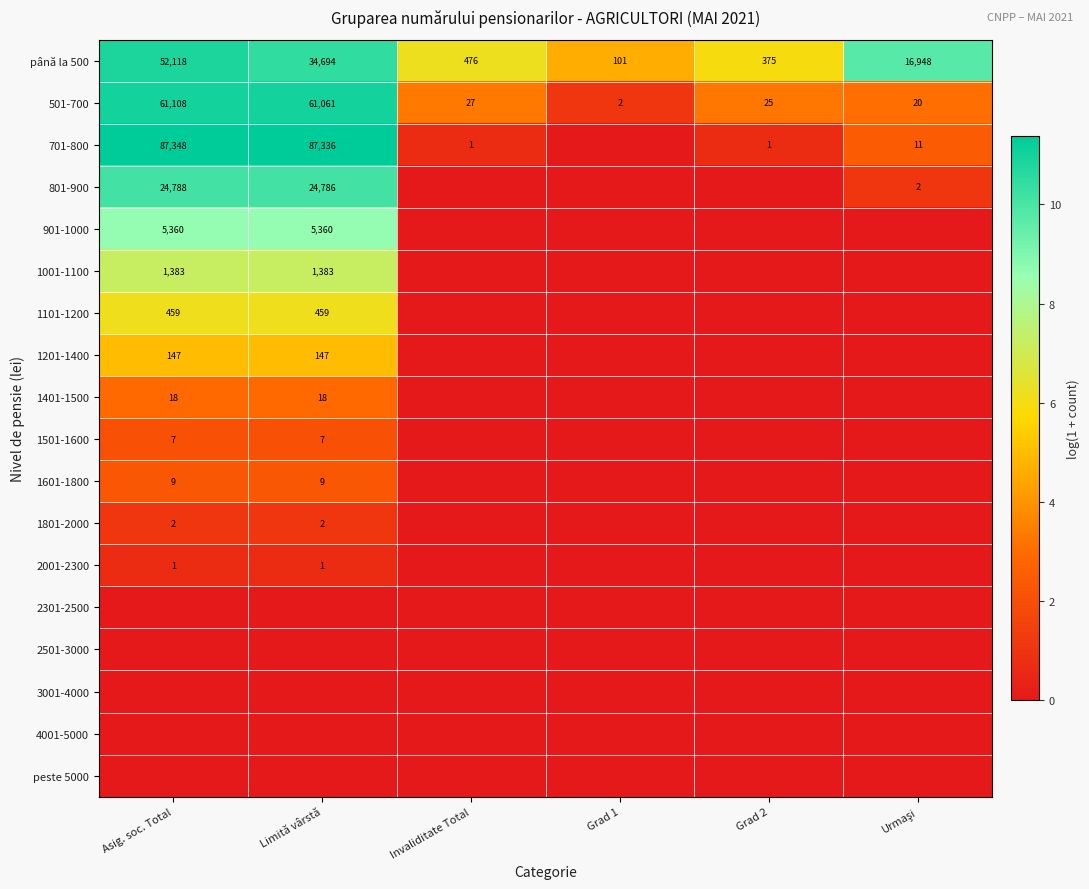

True or false: 901-1000 has a value of 5360 at Asig. soc. Total.

True